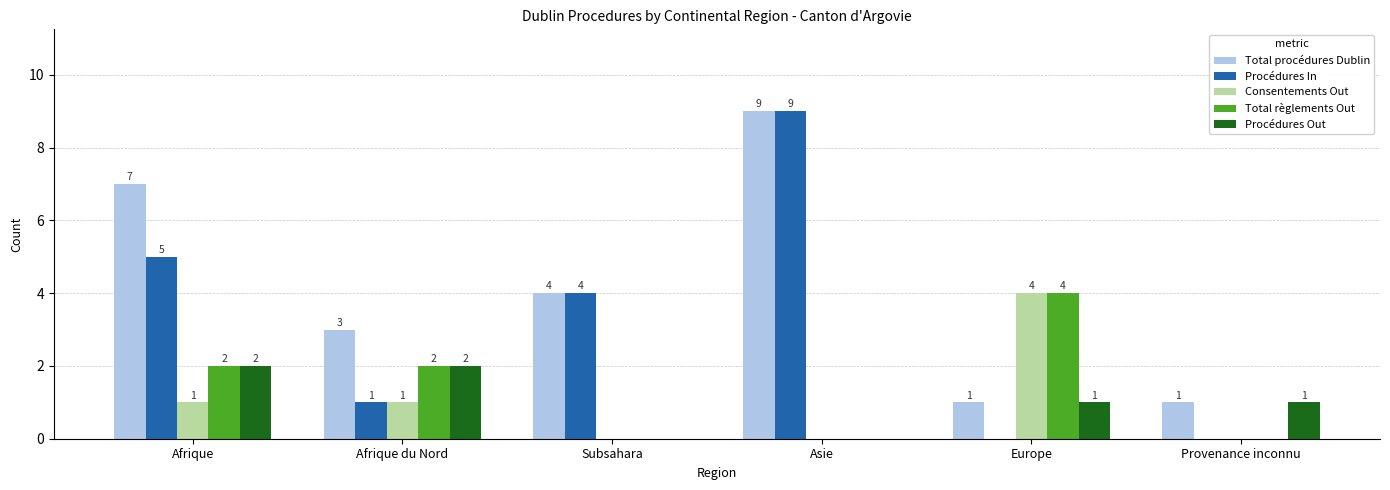

The Total procédures Dublin series shows 1 at Afrique du Nord. True or false?

False